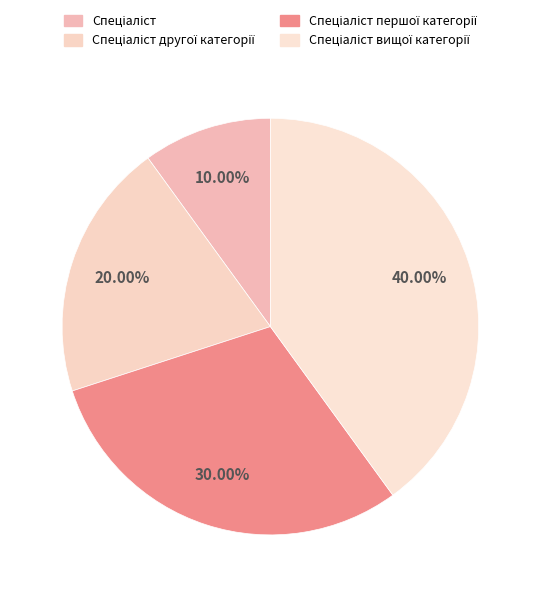

Is there a majority slice in this chart?

No